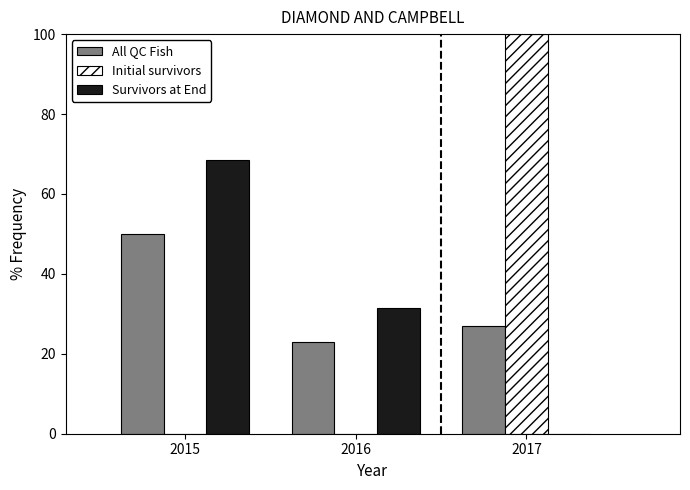

Reading left to right, extract all data points from this chart.

All QC Fish: 2015=50.0	2016=23.1	2017=26.9
Initial survivors: 2015=0.0	2016=0.0	2017=100.0
Survivors at End: 2015=68.4	2016=31.6	2017=0.0